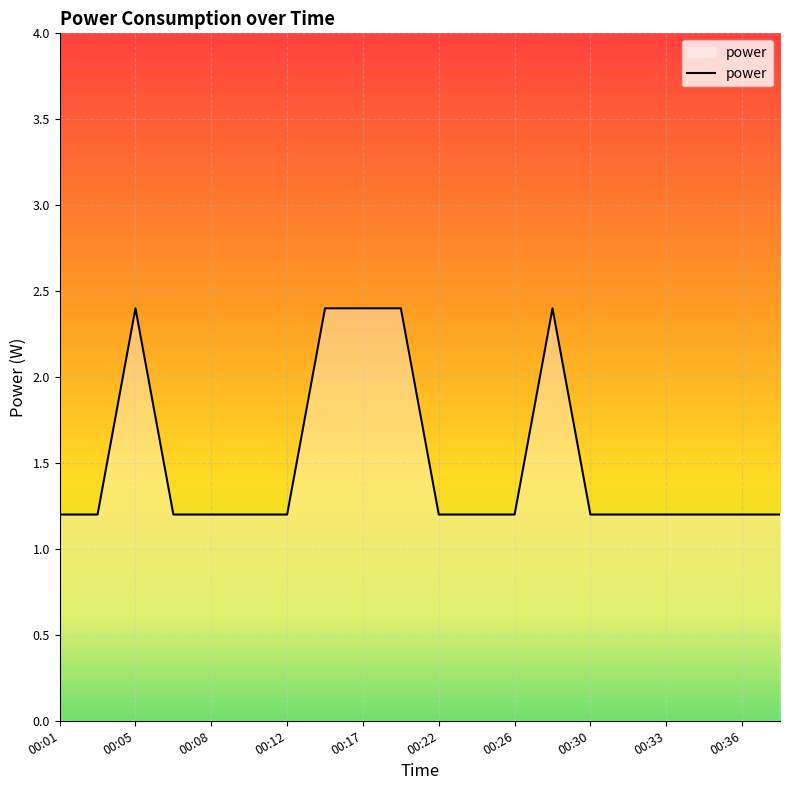

What is the greatest value displayed?

2.4